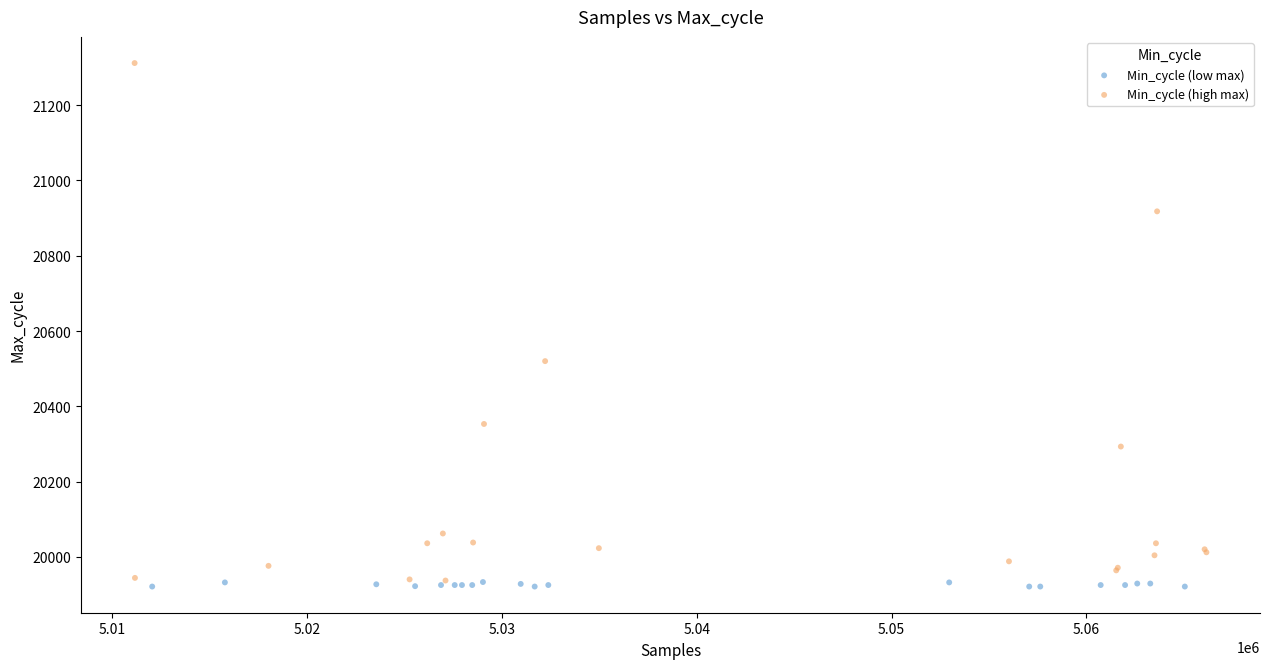

What are all the series names shown in the legend?

Min_cycle (low max), Min_cycle (high max)